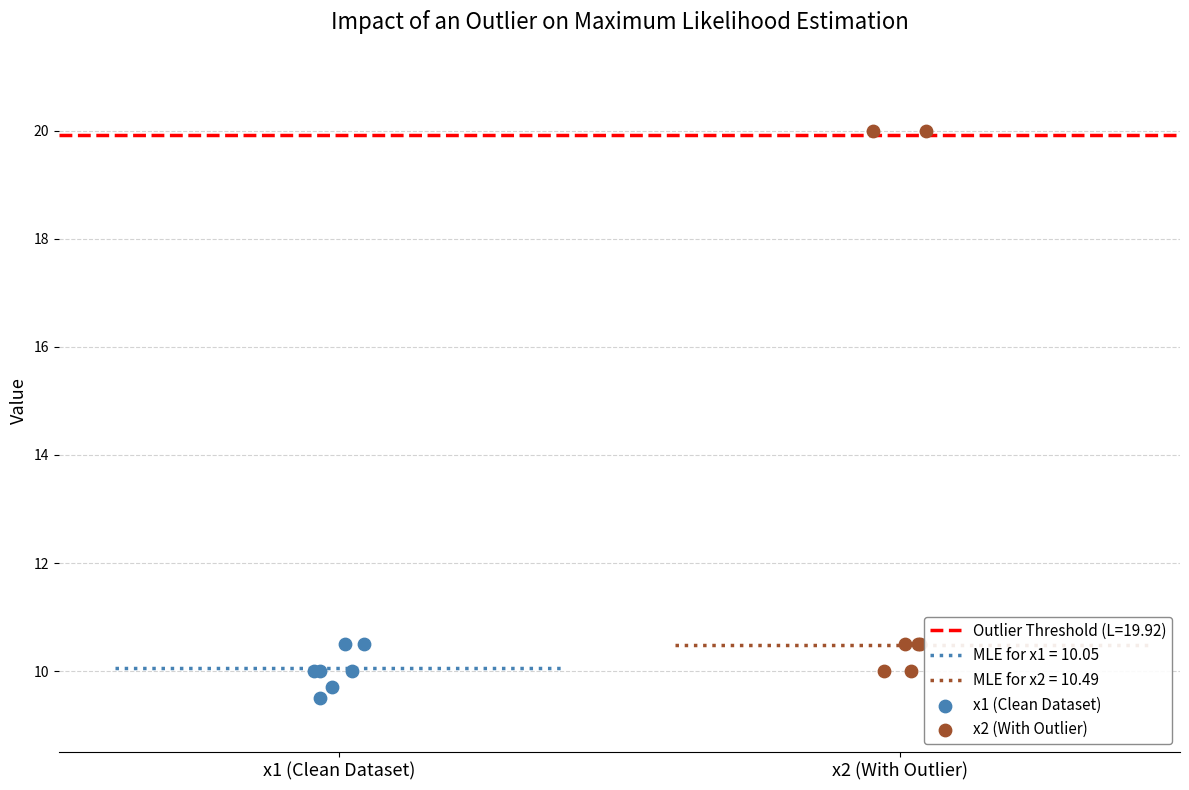

Which series reaches the maximum Y coordinate?

x2 (With Outlier)